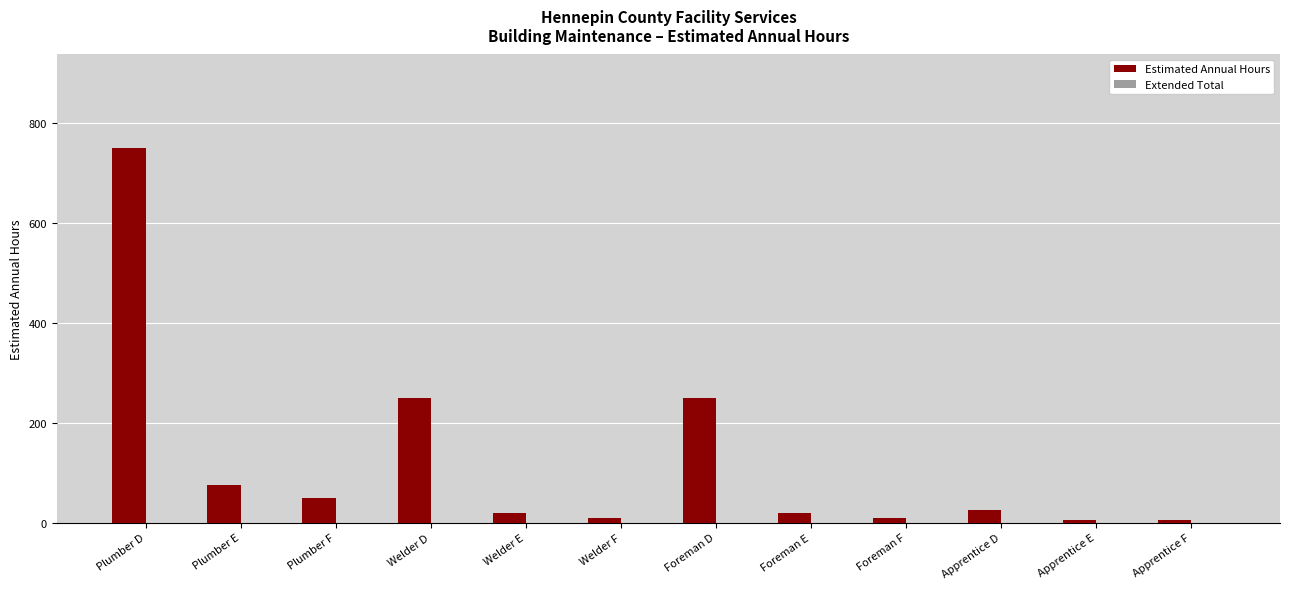

What position from the right is Welder F?

7